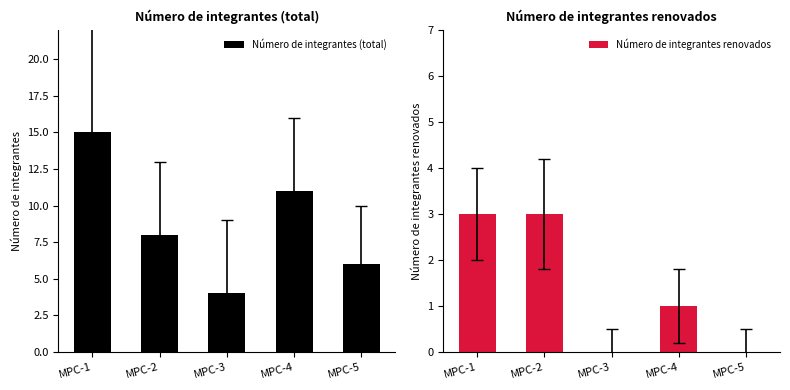

Which category has the highest value in the Número de integrantes (total) series?

MPC-1